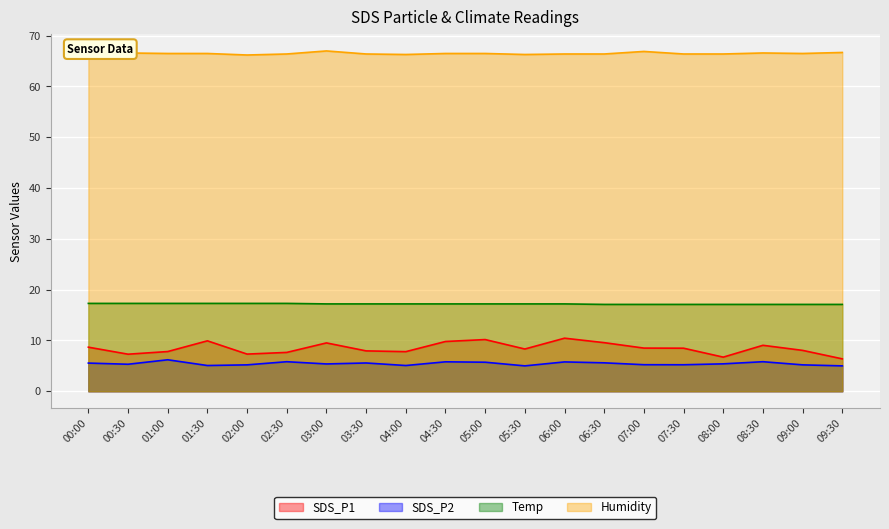

Which label corresponds to the largest value in the chart?

03:00